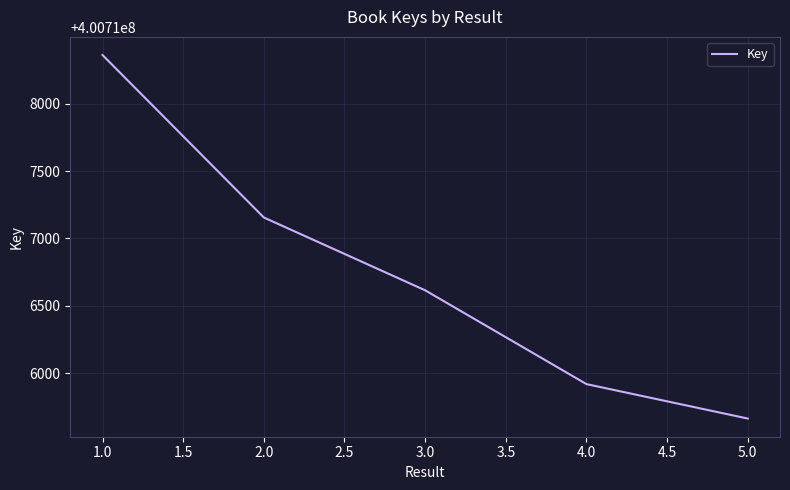

Is it true that the value at 5.0 is 201811556?

False